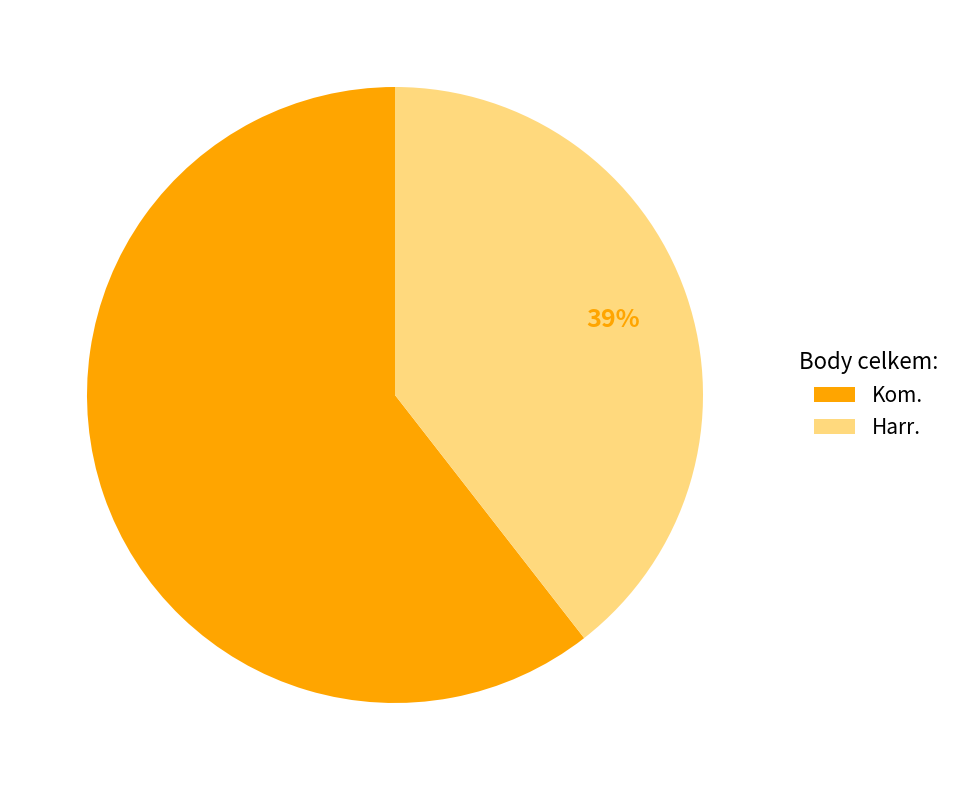

Between Kom. and Harr., which is larger?

Kom.